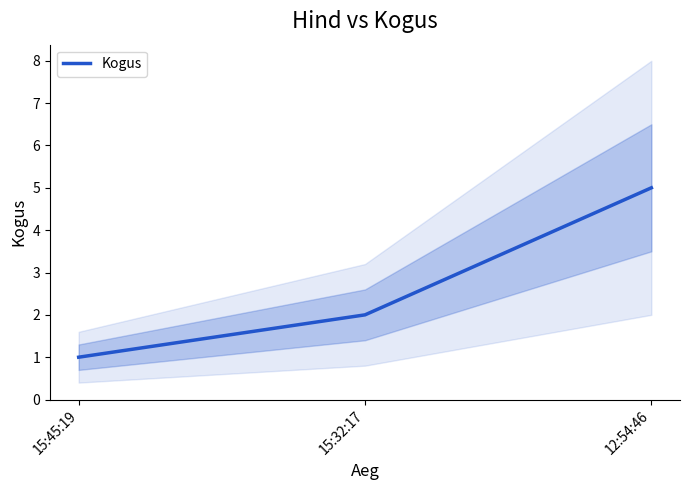

The chart shows a value of 1 at 15:32:17. True or false?

False